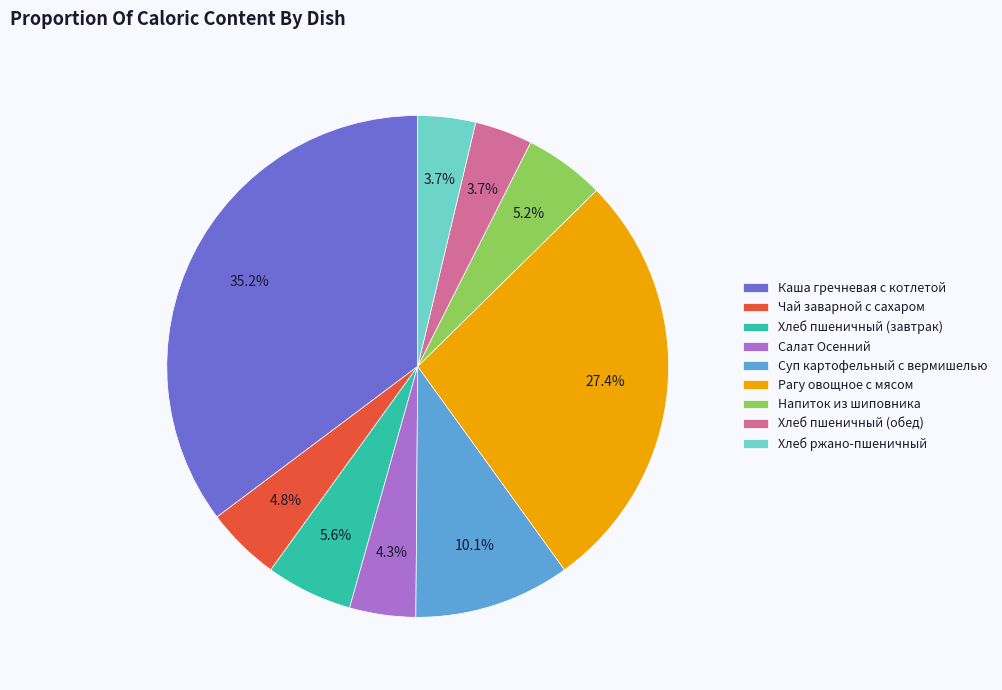

What percentage is NOT represented by Суп картофельный с вермишелью?

89.9%